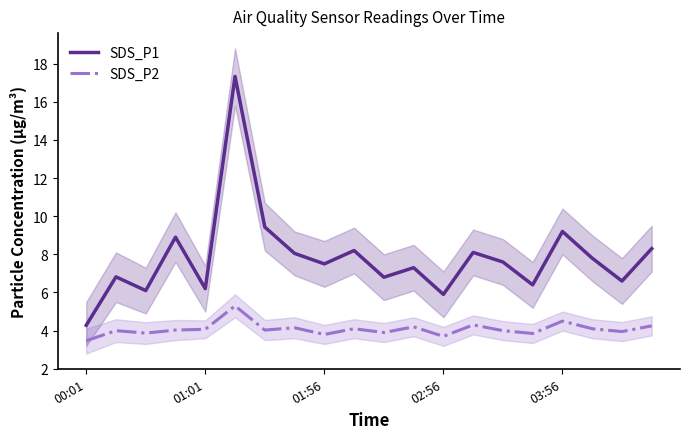

What is the sum of the SDS_P1 values at 5 and 18?

23.9